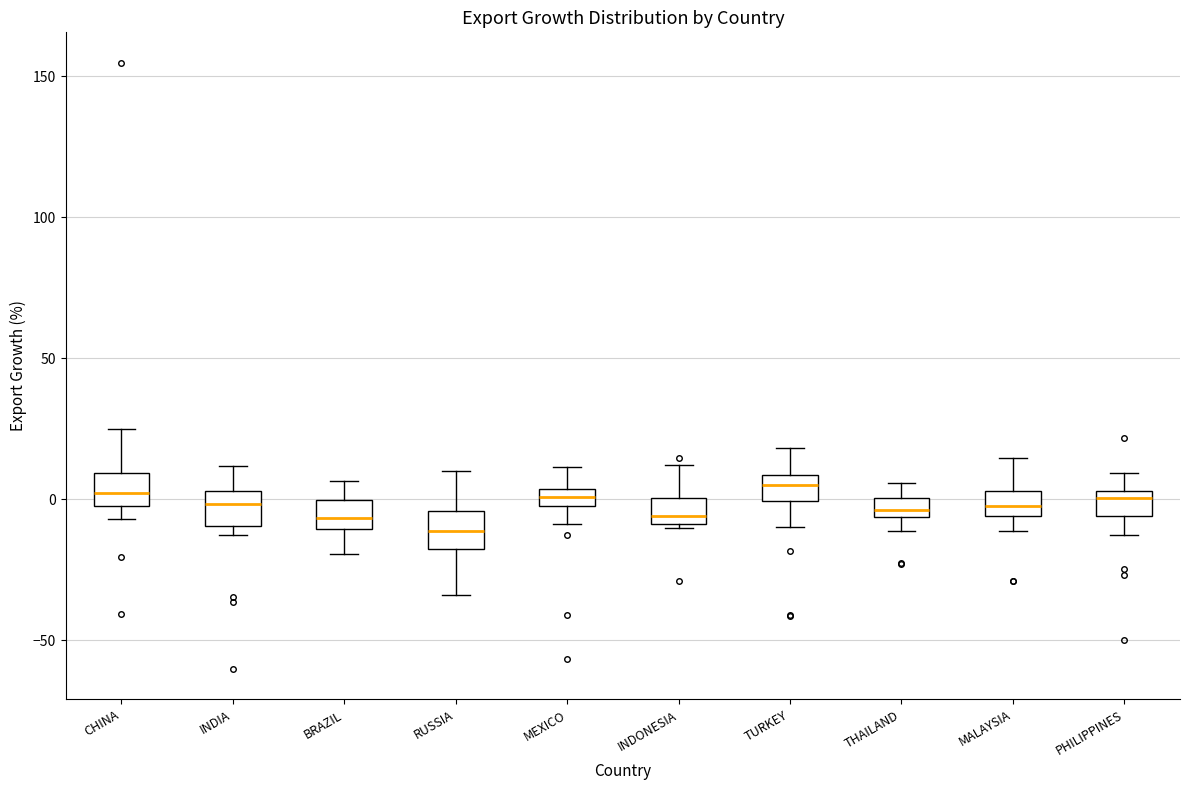

Where is the upper edge of the box for PHILIPPINES on the y-axis? The values are not printed on the chart, so give them approximately, as read against the axis.

5